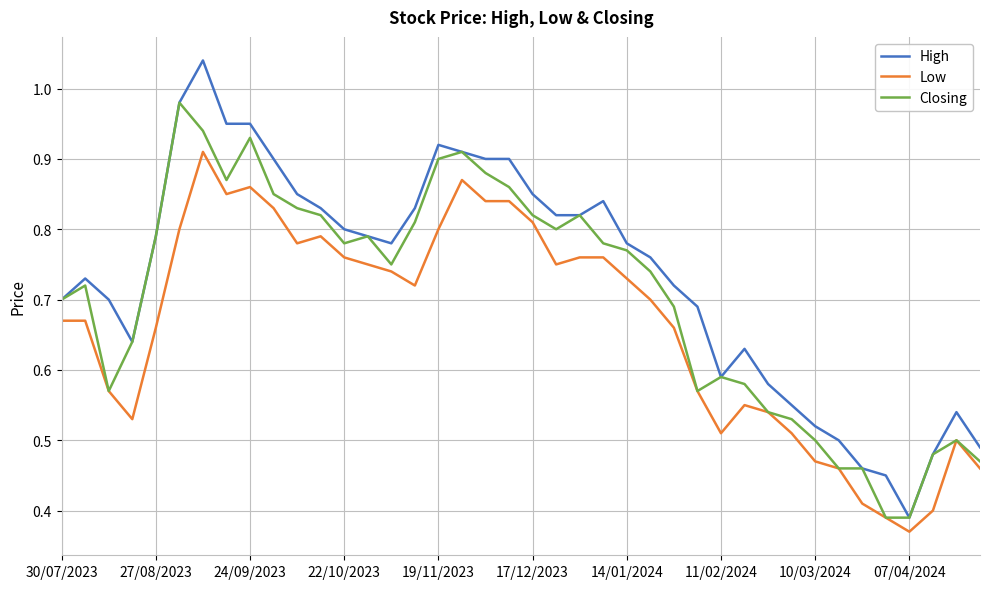

Which series has the largest range (max minus min)?

High